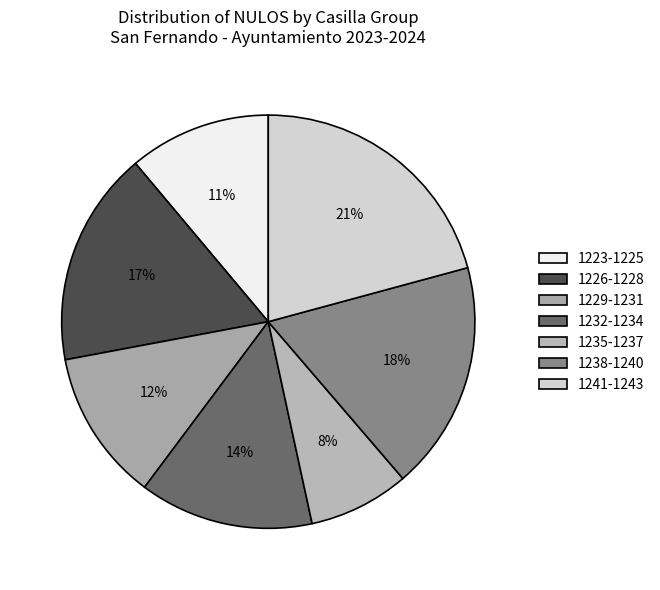

Count the number of slices in the pie.

7